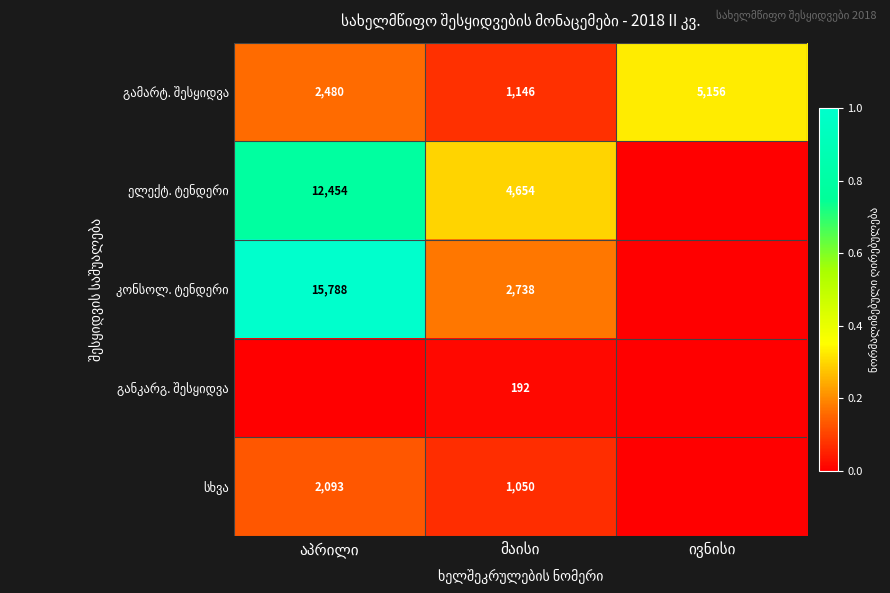

Which has a higher value, აპრილი or მაისი?

აპრილი